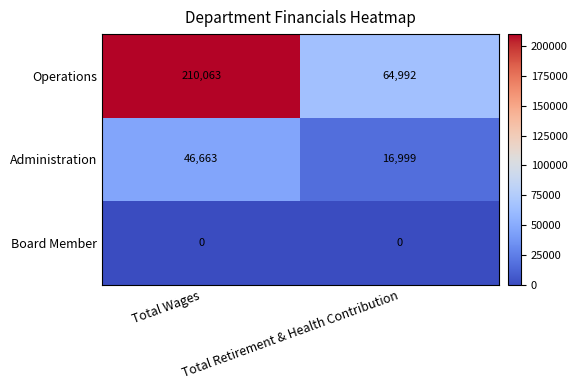

Is it true that Administration equals 30545 at Total Wages?

False